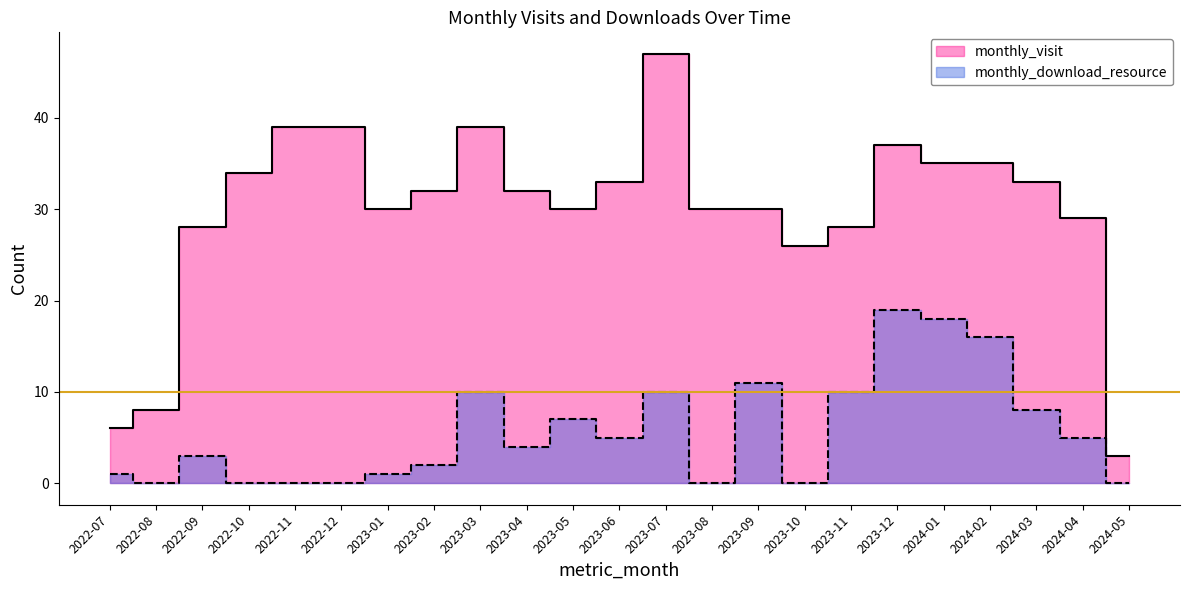

Which series has the largest total across all categories?

monthly_visit